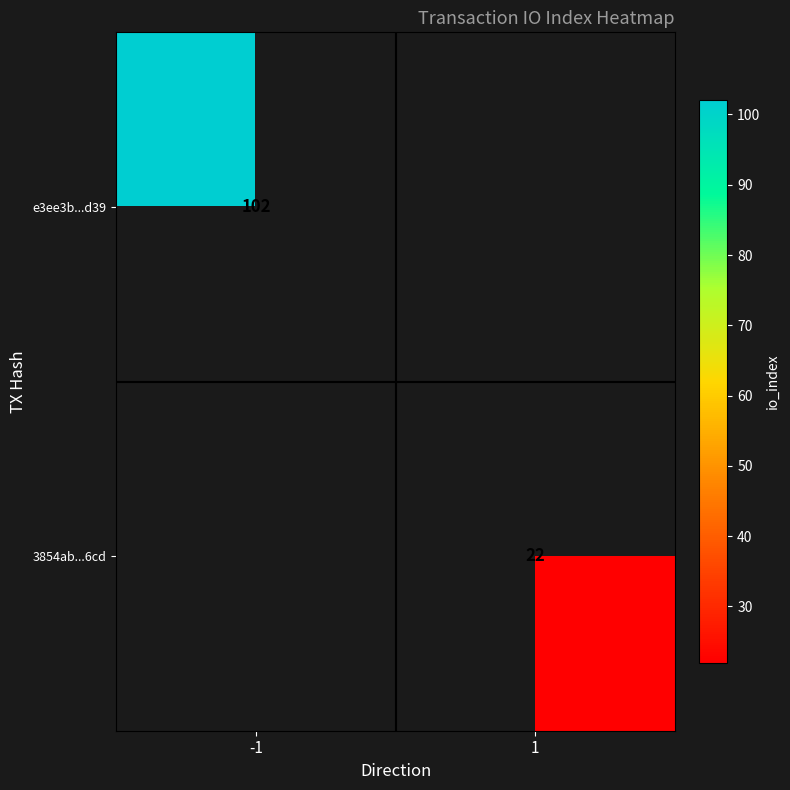

What is the maximum value shown in the chart?

102.0